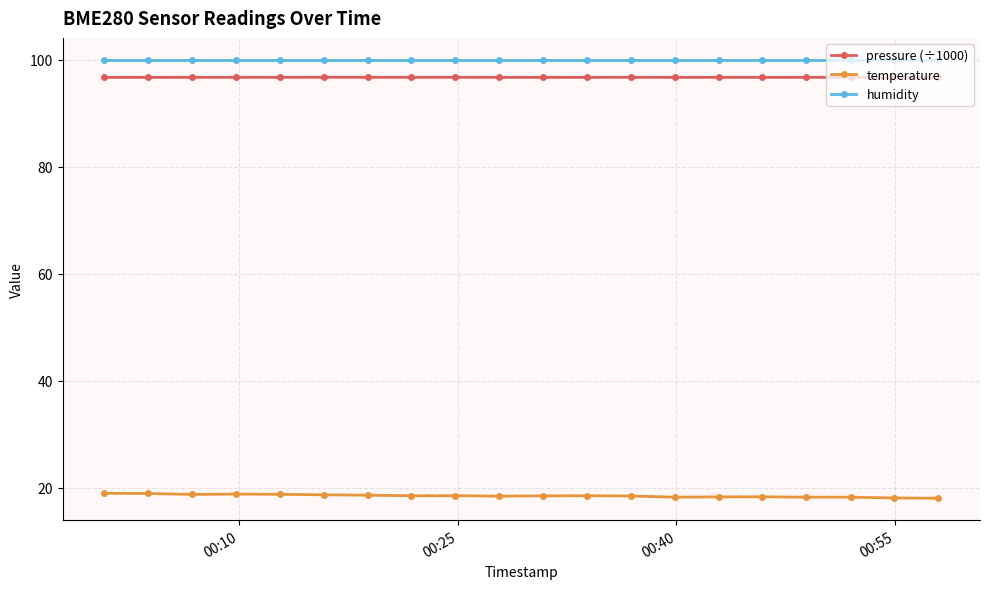

What is the maximum value for pressure (÷1000)?

96.7